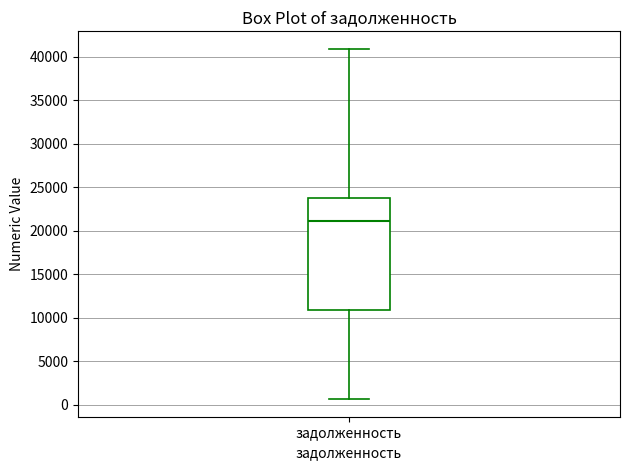

Transcribe this box plot: give where the median line is, the range the box spans, and where the two whiskers end, as read against the y-axis. The values are not printed on the chart, so give them approximately, as read against the axis.

median 21000, box 11000 to 24000, whiskers 500 to 41000